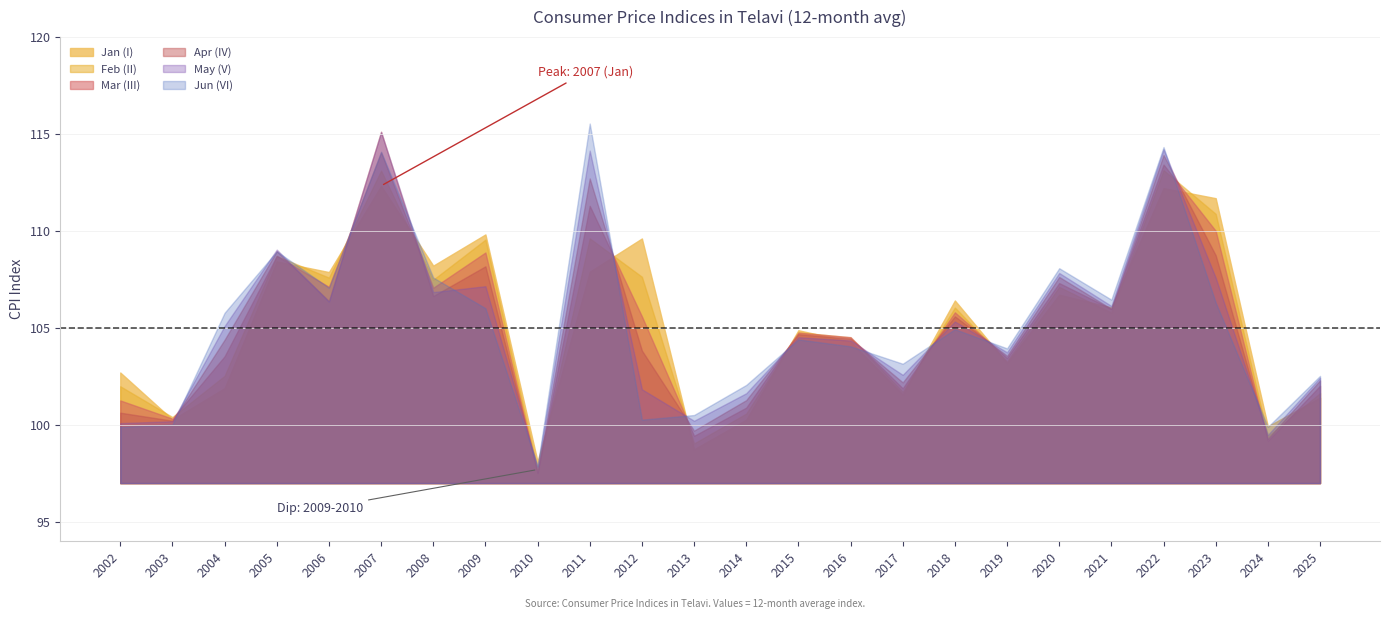

Which category has the highest value across all series?

2011